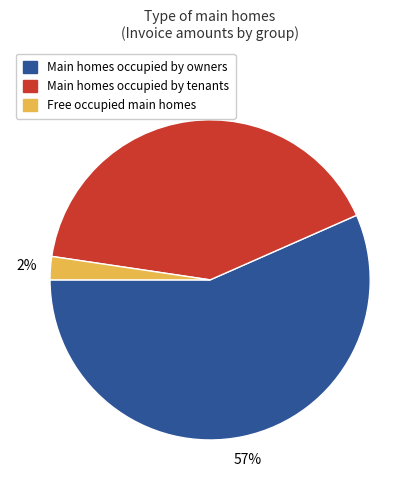

To the nearest percent, what is the average slice percentage?

33%